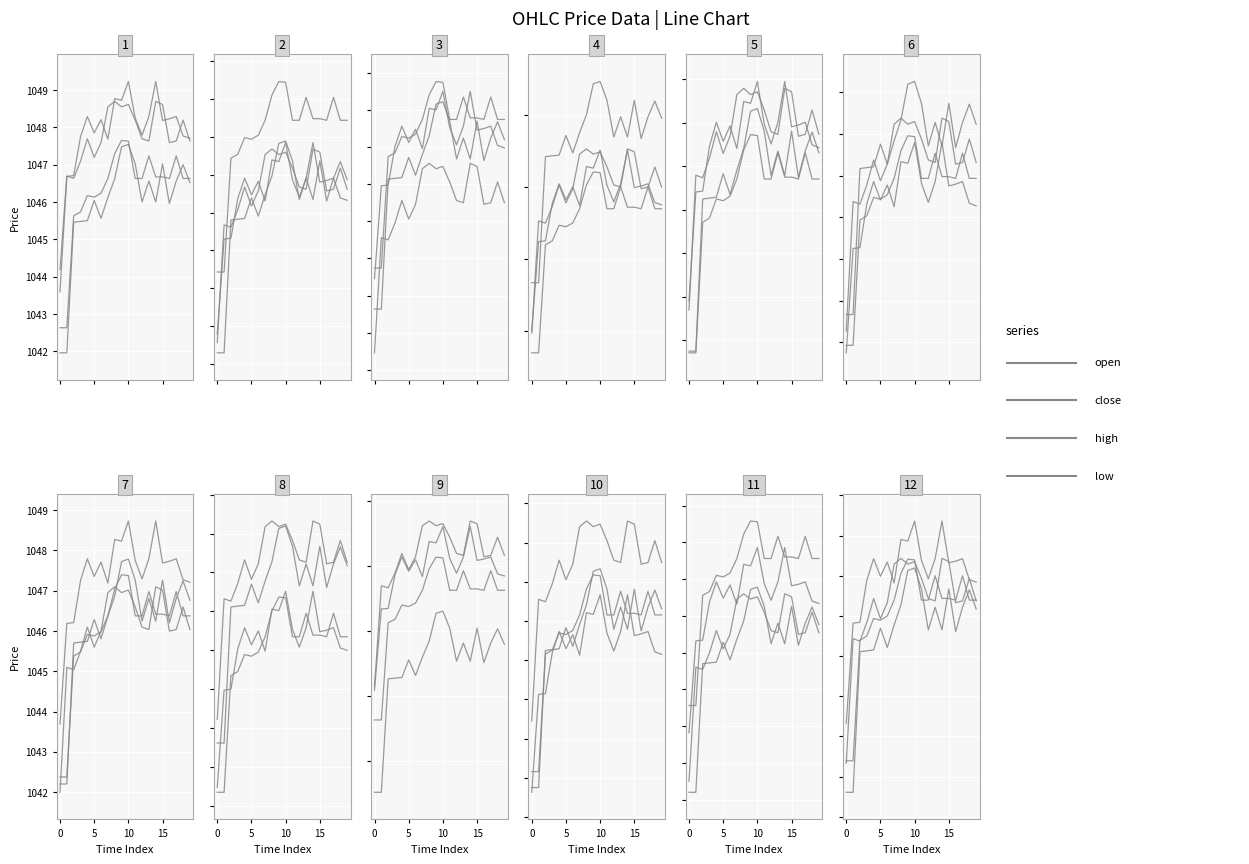

What is the lowest value of the open series?

1041.6